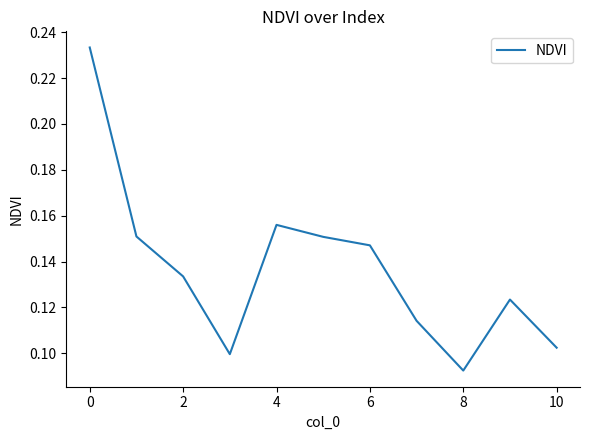

Which label corresponds to the smallest value in the chart?

8